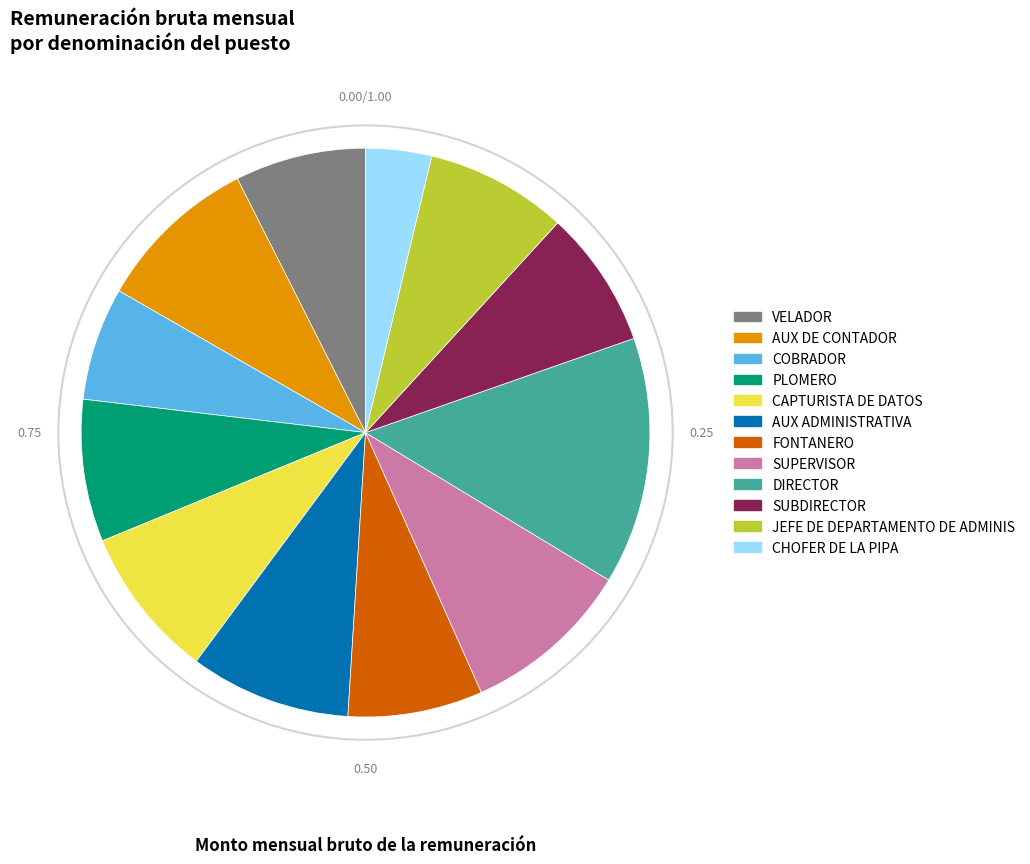

Combined, do PLOMERO and AUX DE CONTADOR account for over 50%?

No